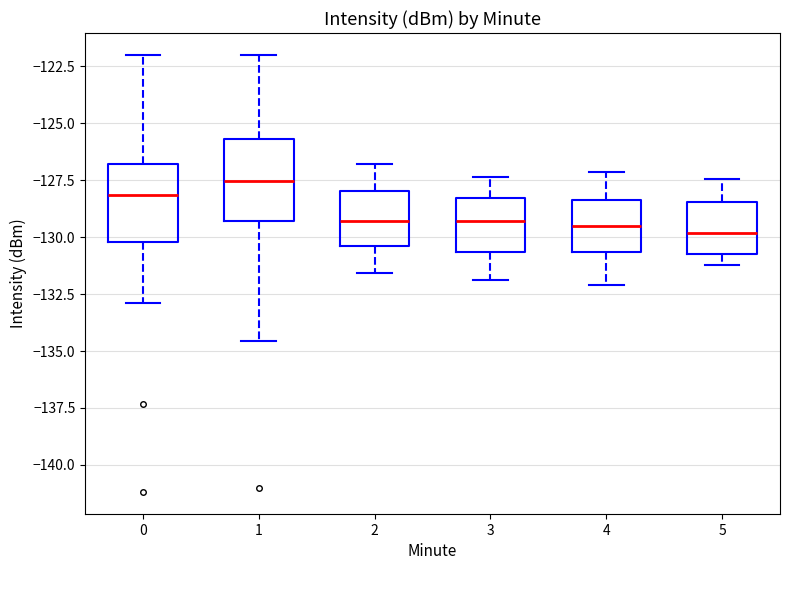

Which box has the highest median line?

1